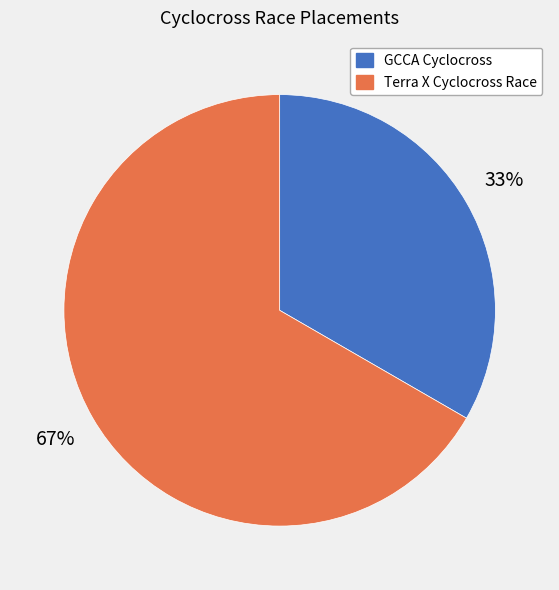

Which has a higher value, GCCA Cyclocross or Terra X Cyclocross Race?

Terra X Cyclocross Race